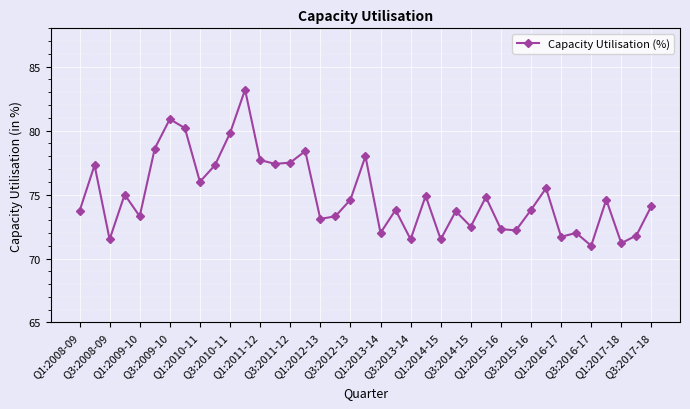

What is the maximum value shown in the chart?

83.2